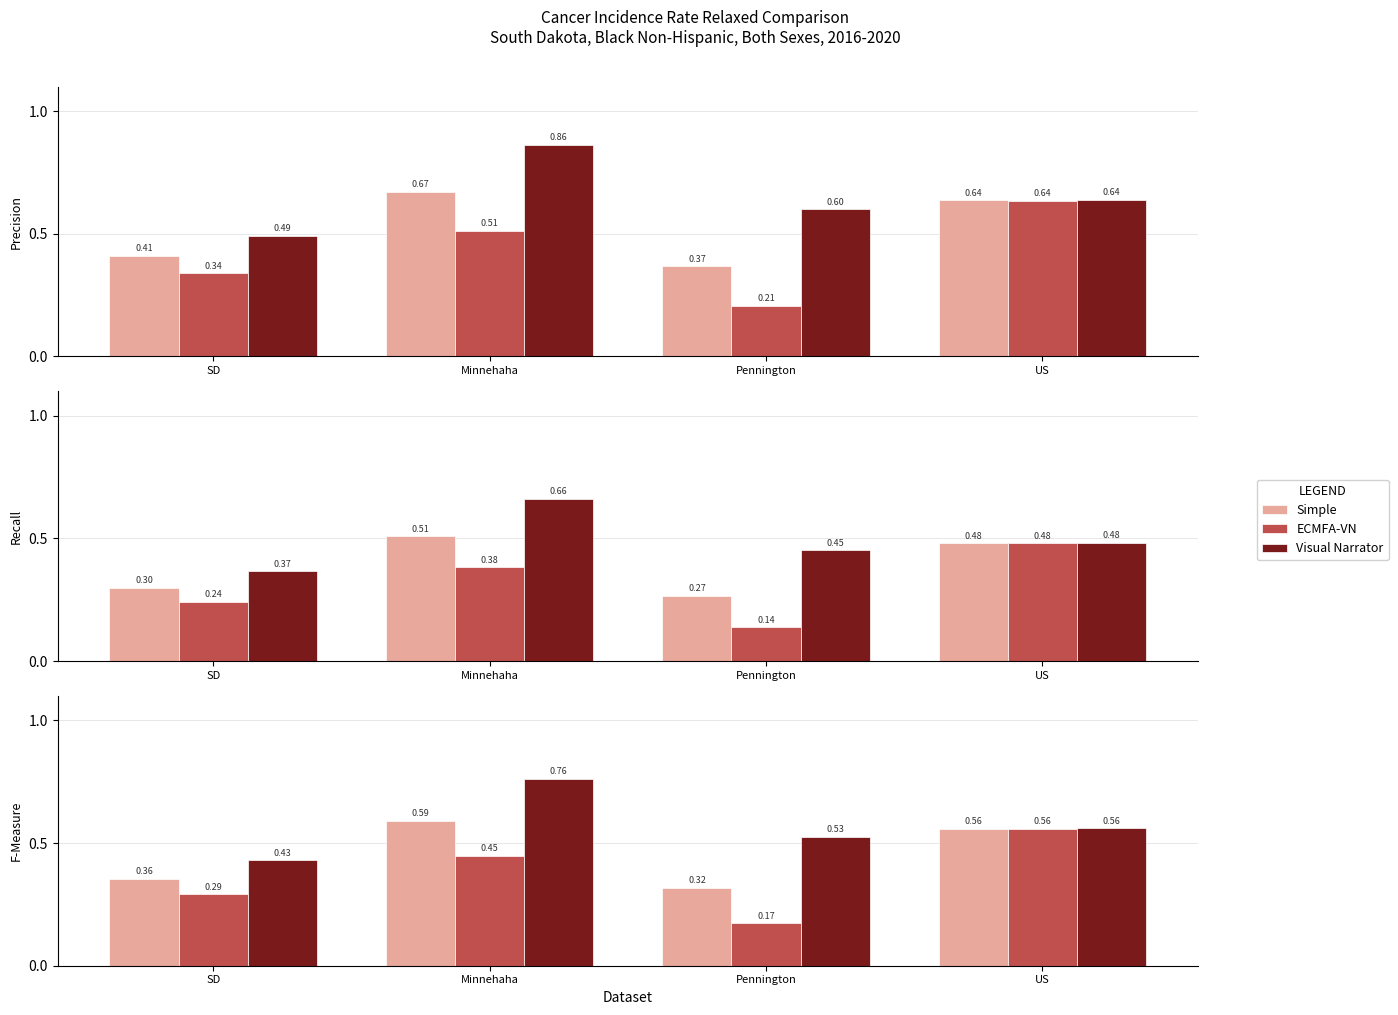

Read the Simple value at SD.

0.4